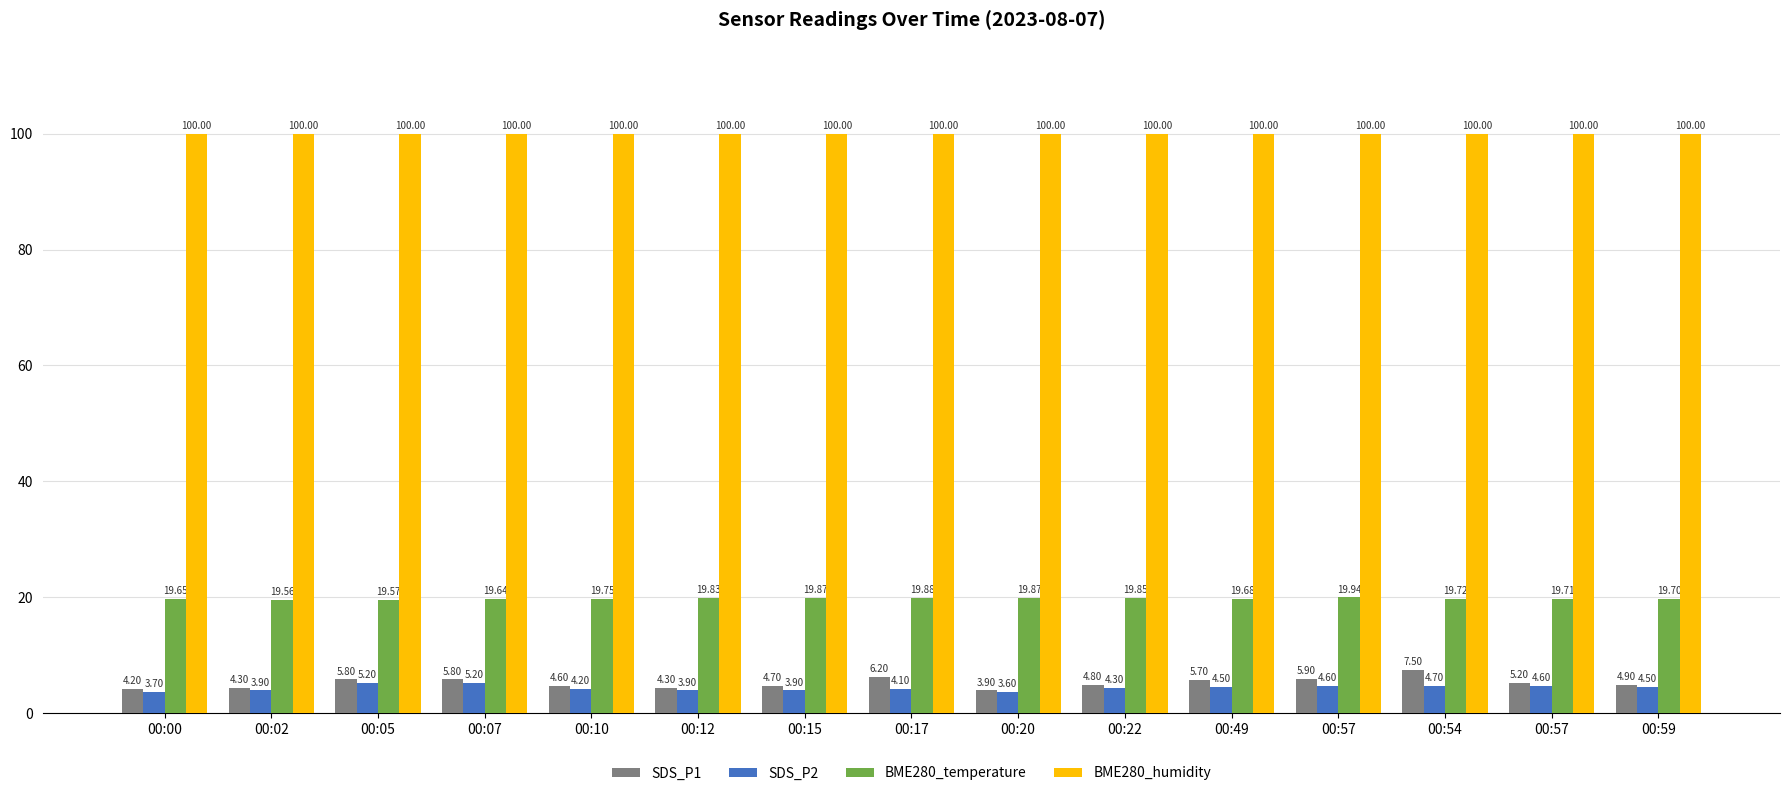

Where is BME280_humidity nearest to the value 100?

00:00